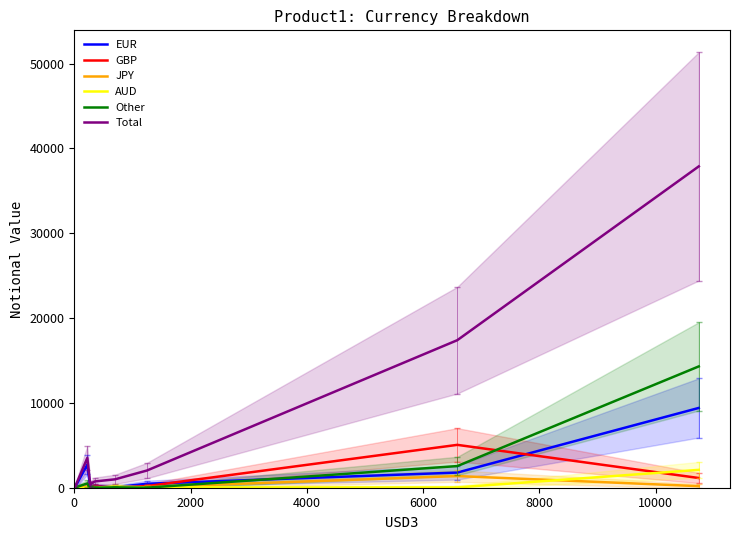

What is the highest value of the JPY series?

1374